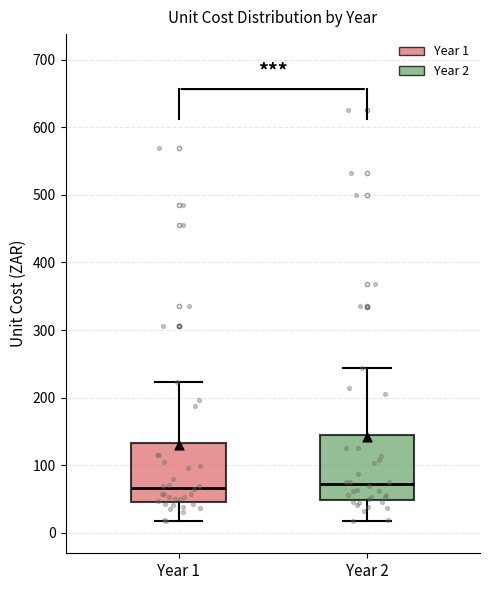

Where does the median line of the box for Year 2 sit on the y-axis? The values are not printed on the chart, so give them approximately, as read against the axis.

70